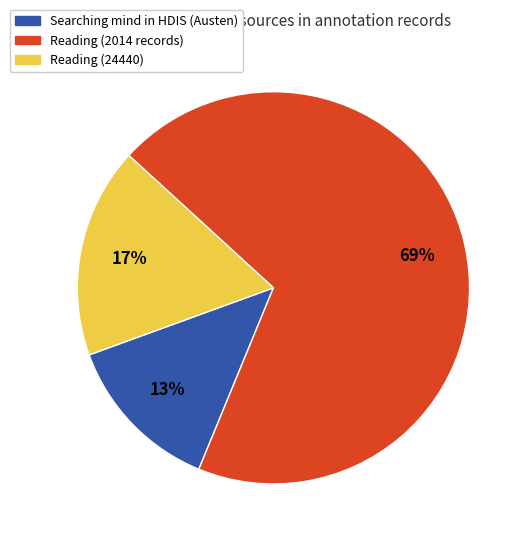

Is there a majority slice in this chart?

Yes